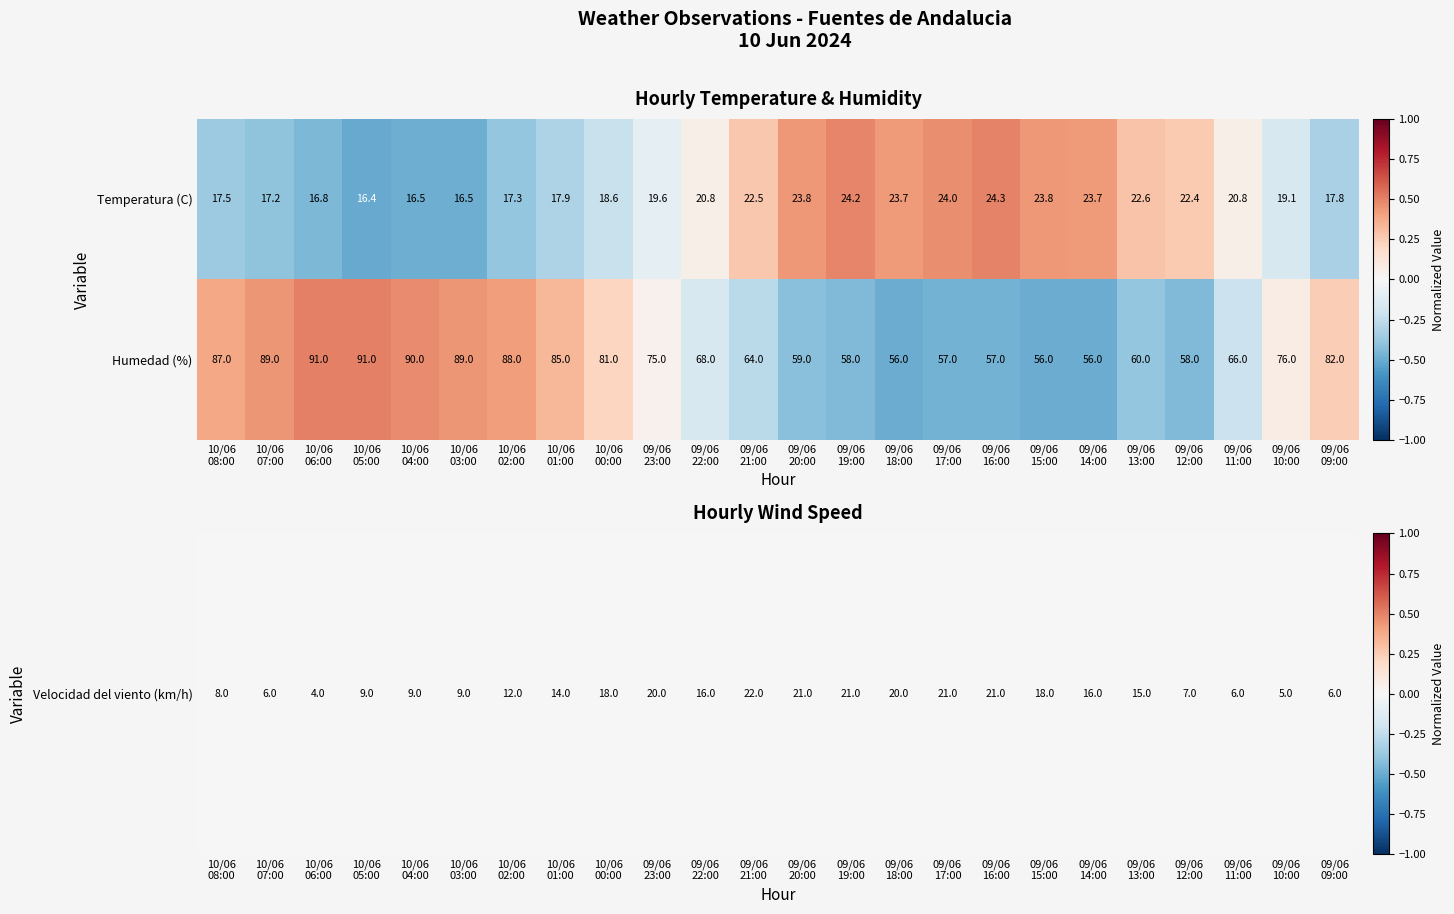

Rank the series by their maximum value, from lowest to highest.

Temperatura (C), Humedad (%)